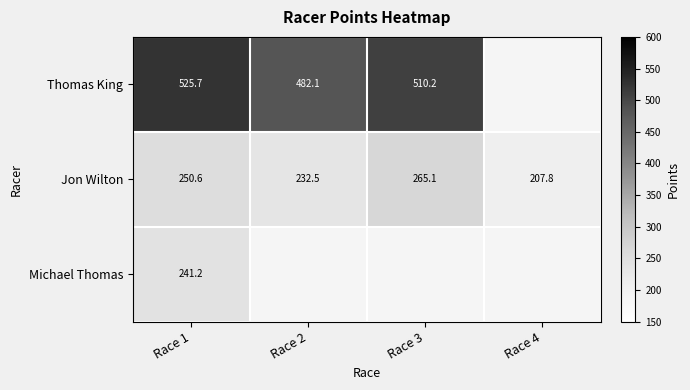

What is the difference between the Thomas King values at Race 3 and Race 1?

15.6